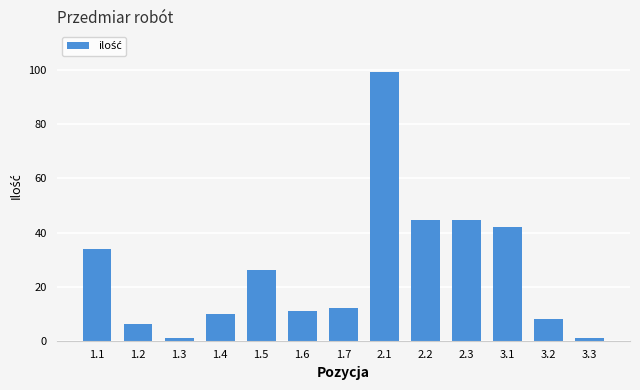

Reading left to right, transcribe all the data shown in this chart.

1.1=34.0	1.2=6.0	1.3=1.0	1.4=10.0	1.5=26.0	1.6=11.0	1.7=12.0	2.1=99.5	2.2=44.5	2.3=44.5	3.1=42.0	3.2=8.0	3.3=1.0